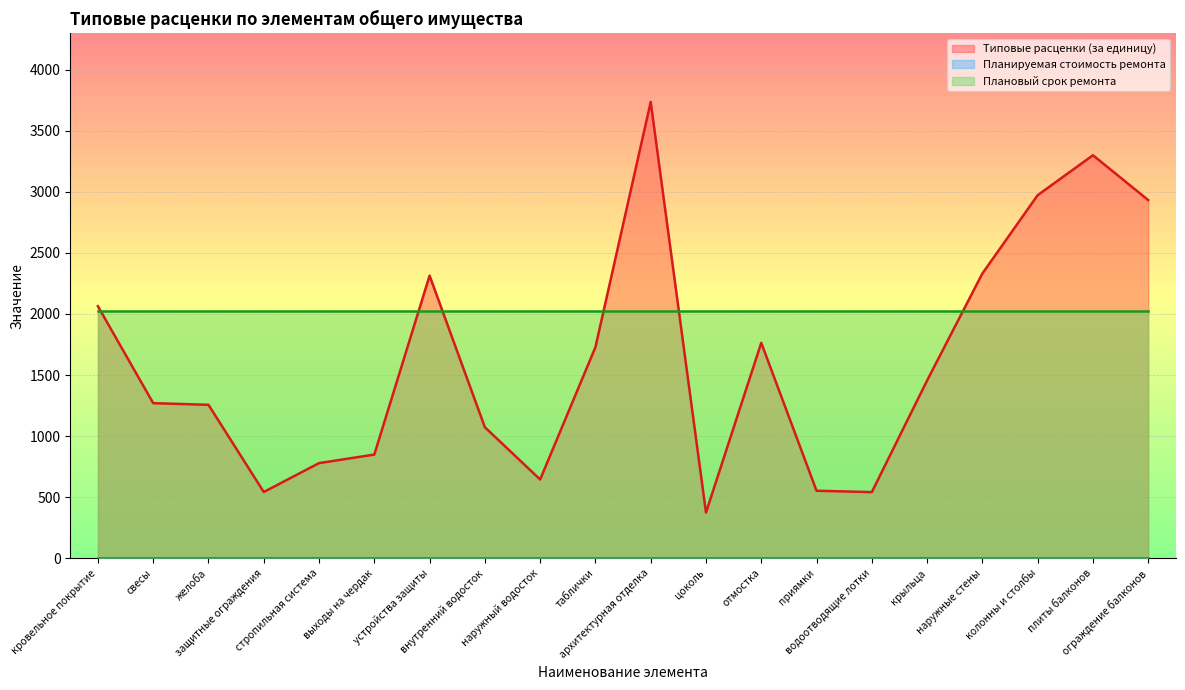

Which series has the largest total across all categories?

Плановый срок ремонта